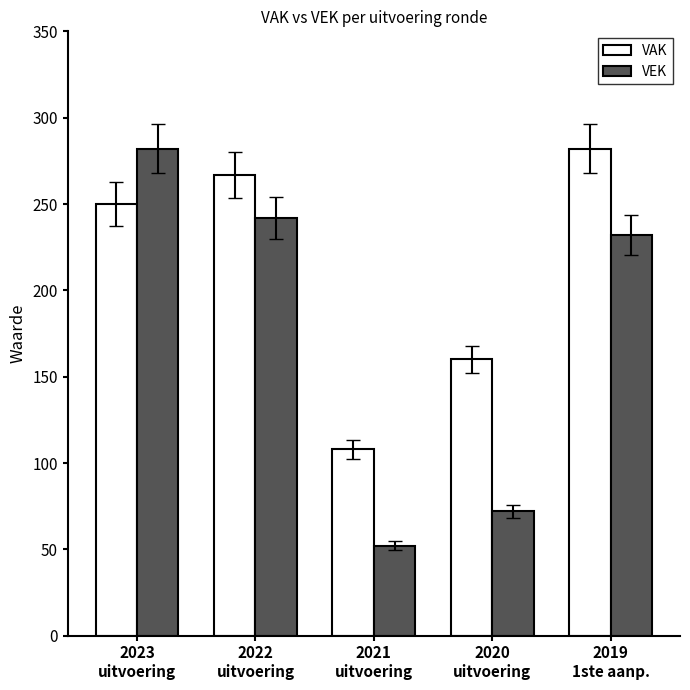

What is the highest value of the VAK series?

282